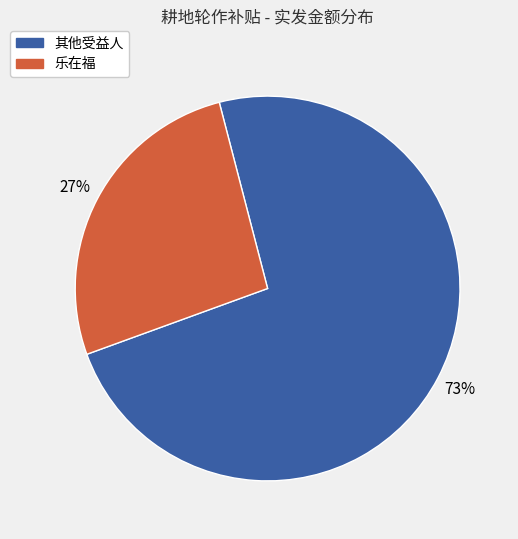

Does any single category account for the majority?

Yes